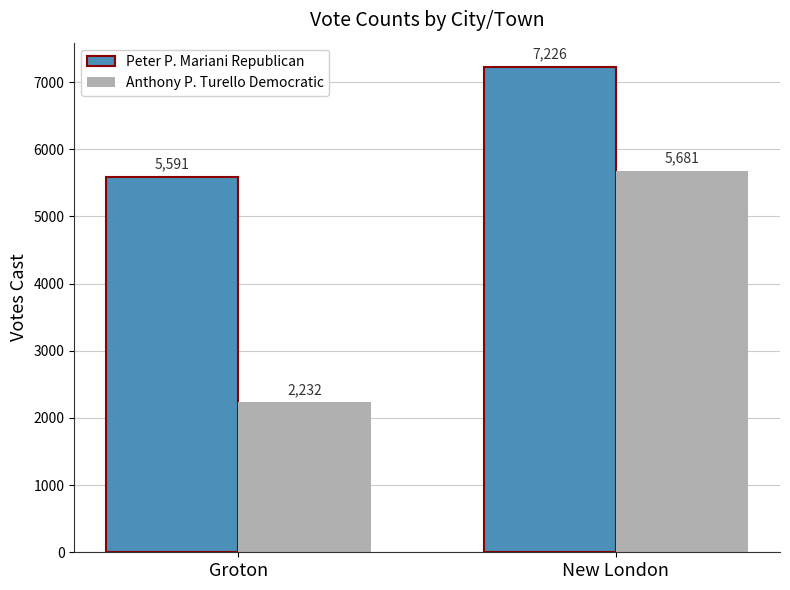

Rank the series by their maximum value, from lowest to highest.

Anthony P. Turello Democratic, Peter P. Mariani Republican